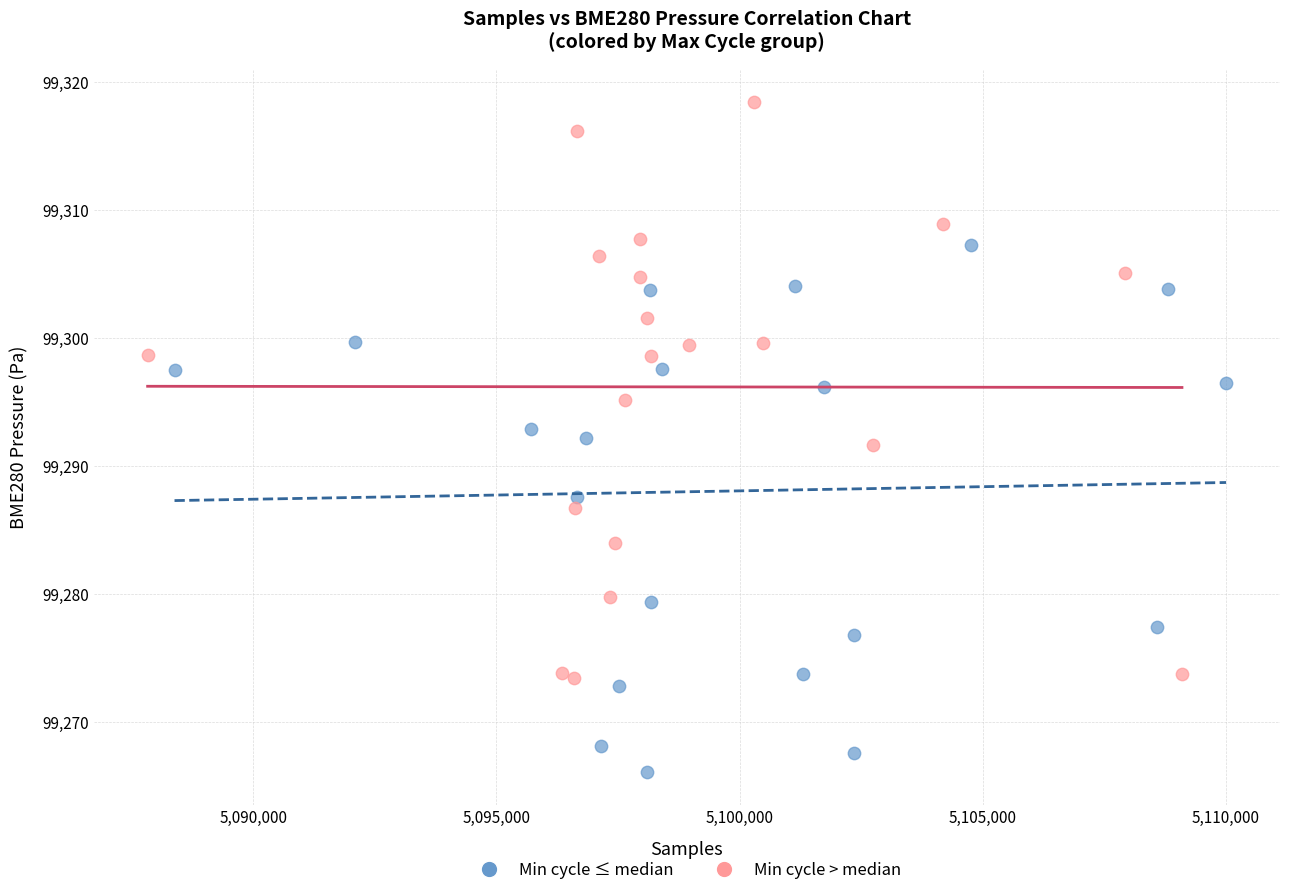

Which series reaches the minimum Y coordinate?

Min cycle ≤ median